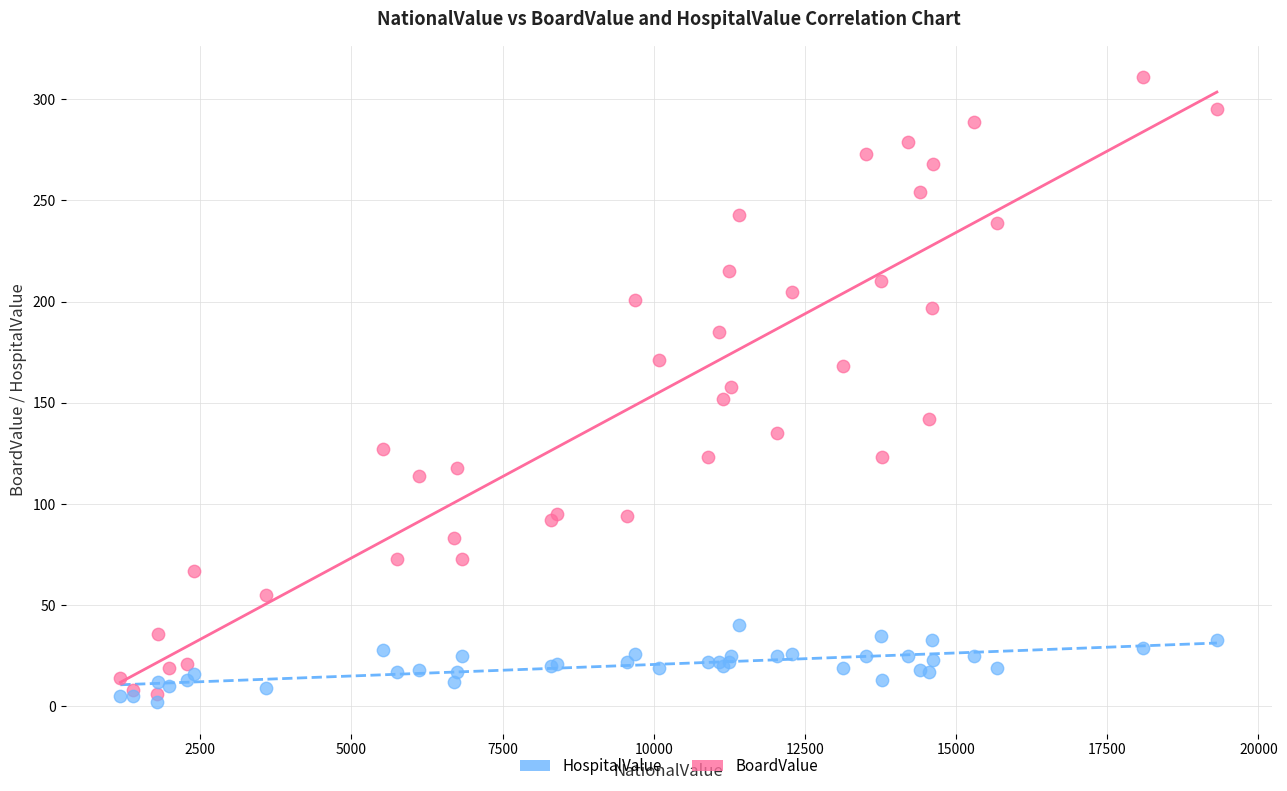

What is the X range (max minus min) for the scatter plot?

18133